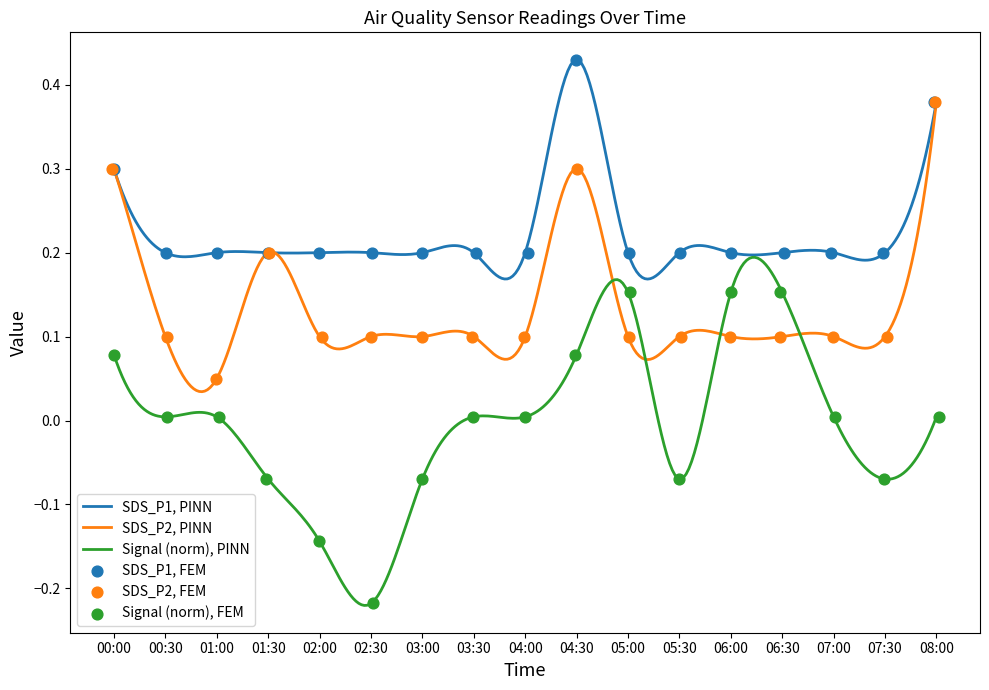

At how many categories does at least one series exceed 0?

17